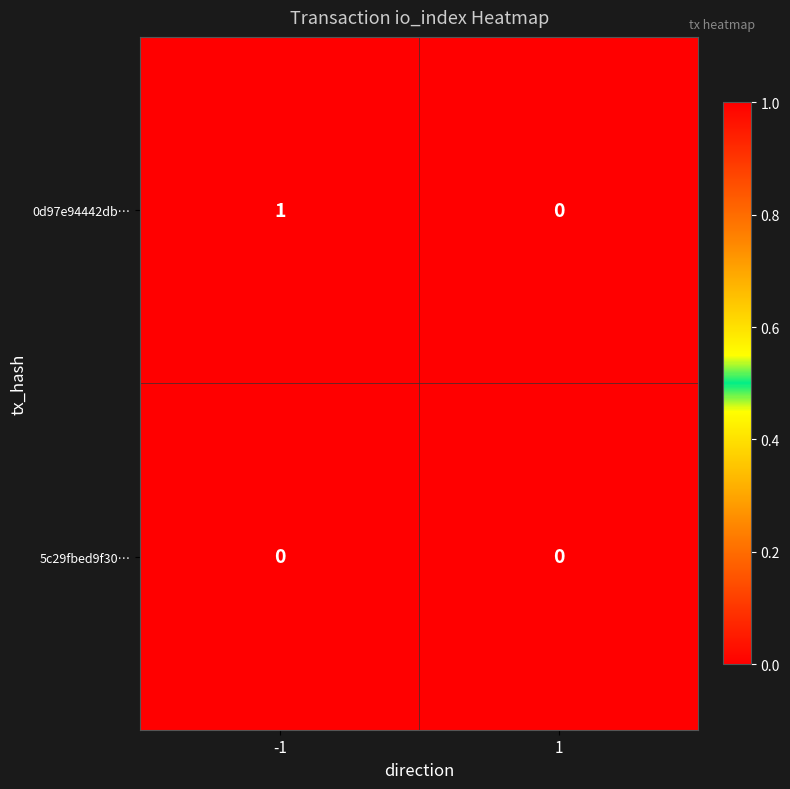

Which series has the largest total across all categories?

0d97e94442db…